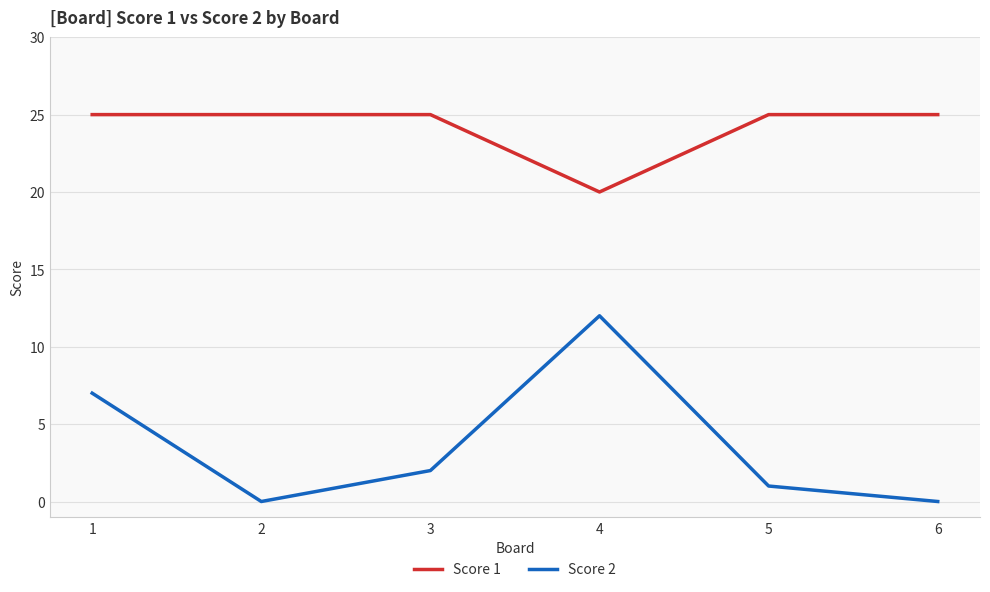

What is the average value of the Score 1 series?

24